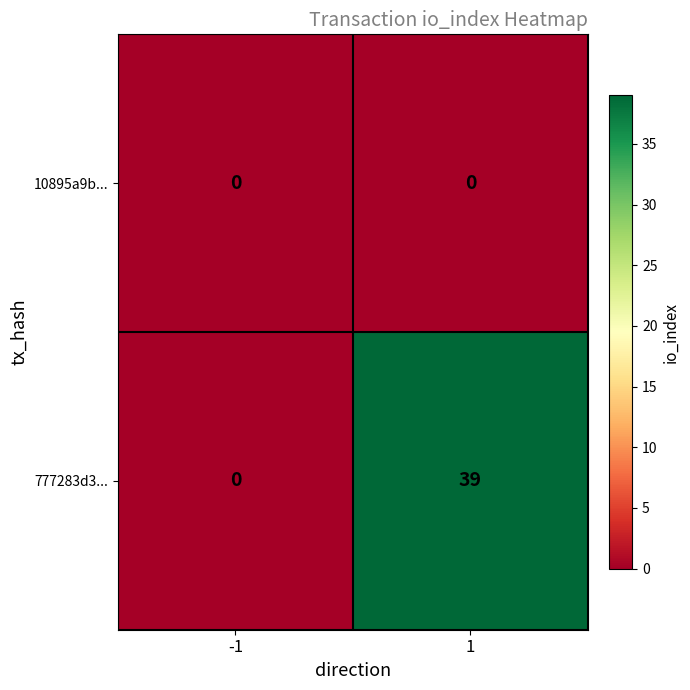

Which series has the largest range (max minus min)?

777283d3...